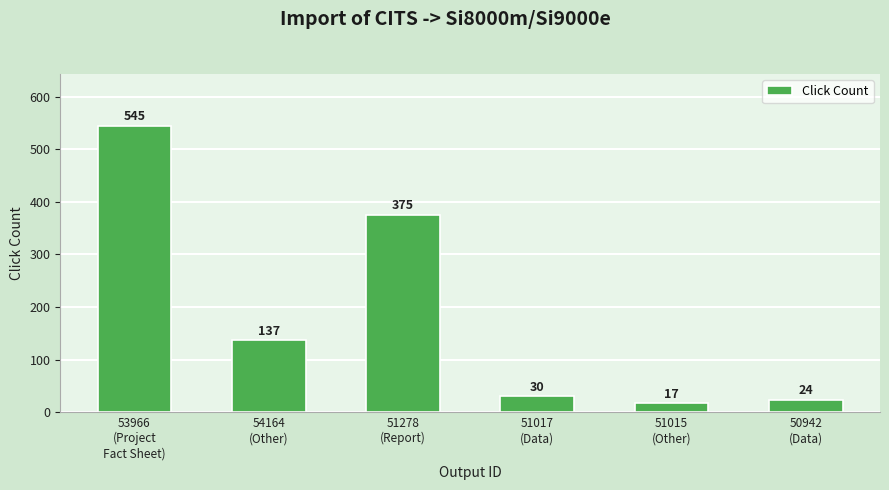

What is the label of the 2nd bar from the right?

51015
(Other)